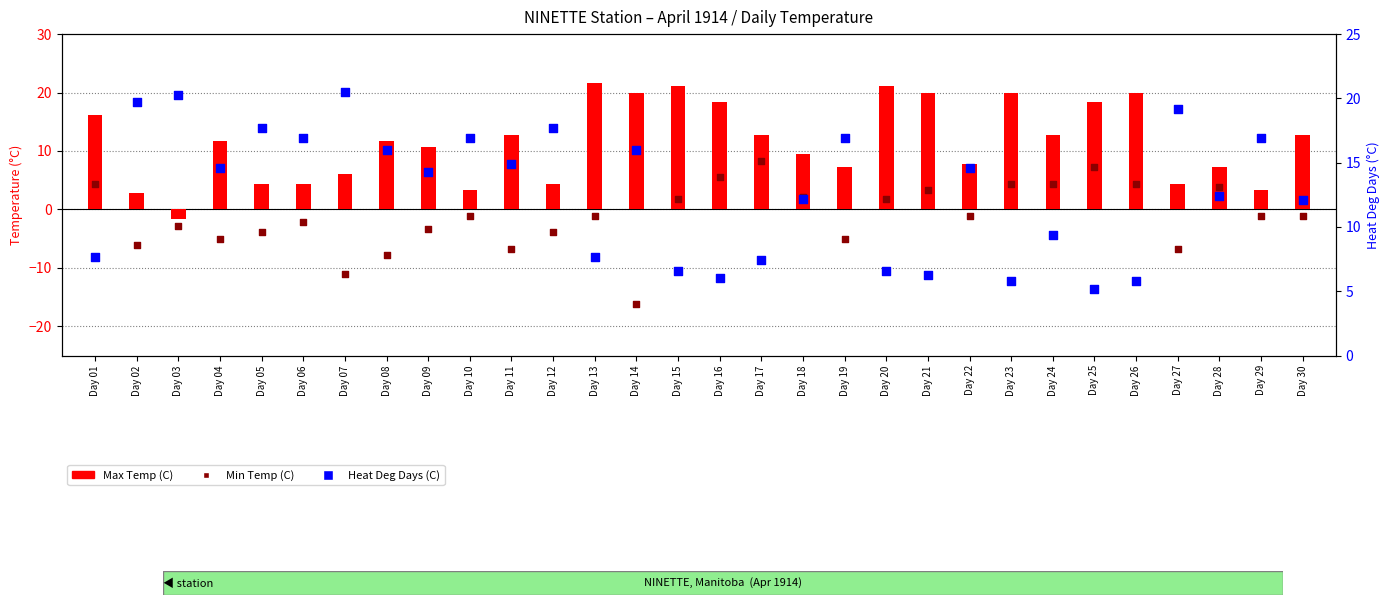

Which series has the largest total across all categories?

Heat Deg Days (C)